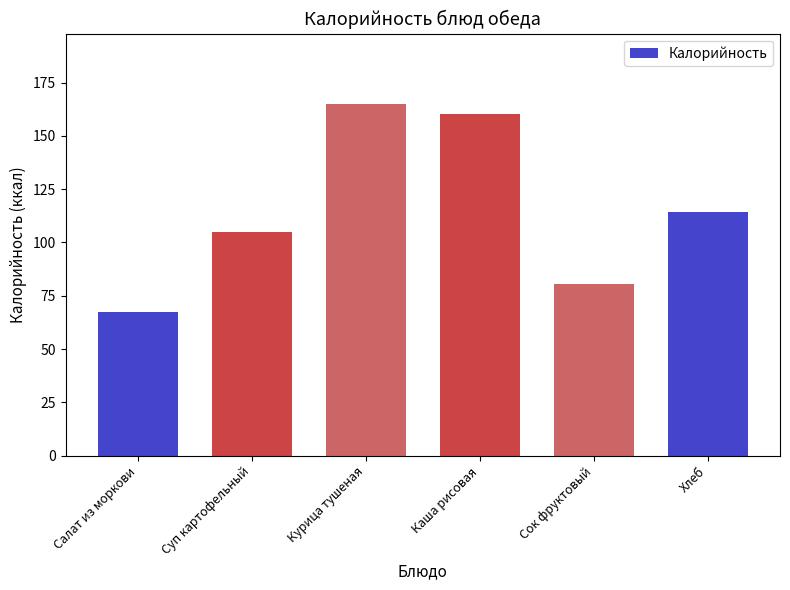

Count the number of values greater than 114.

3